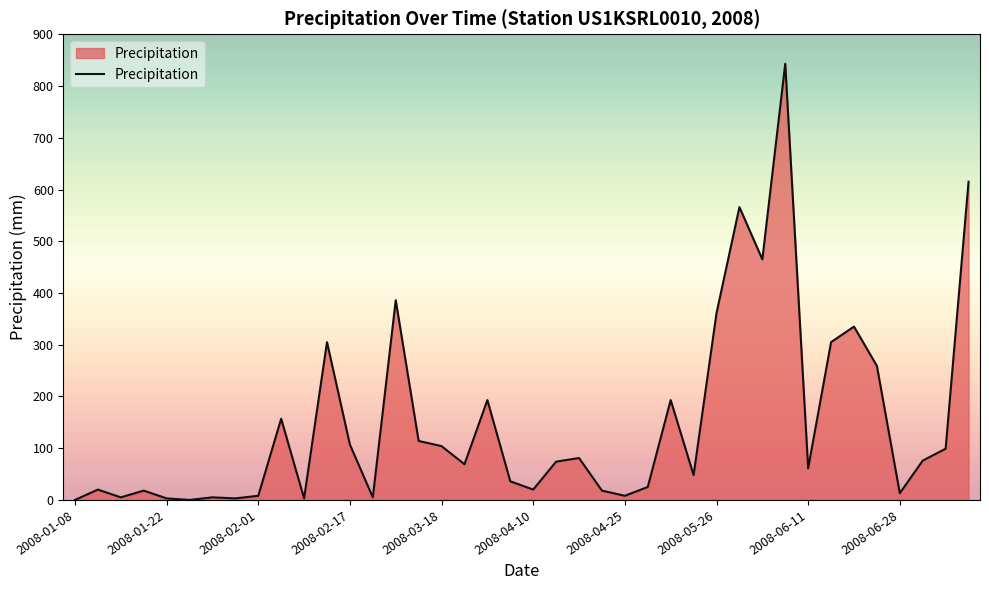

What is the difference between the maximum and minimum values?

843